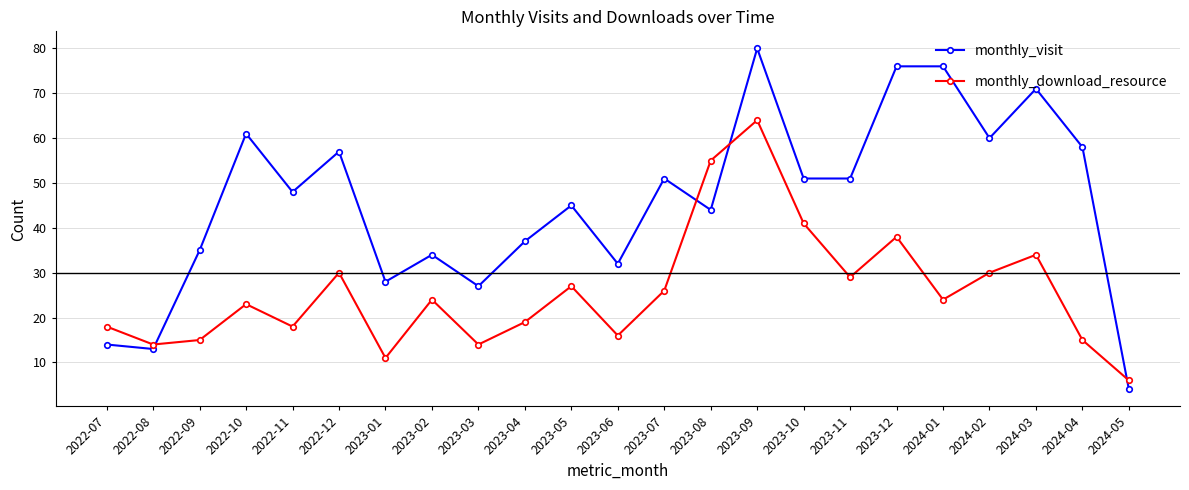

What is the label of the 4th point from the right?

2024-02